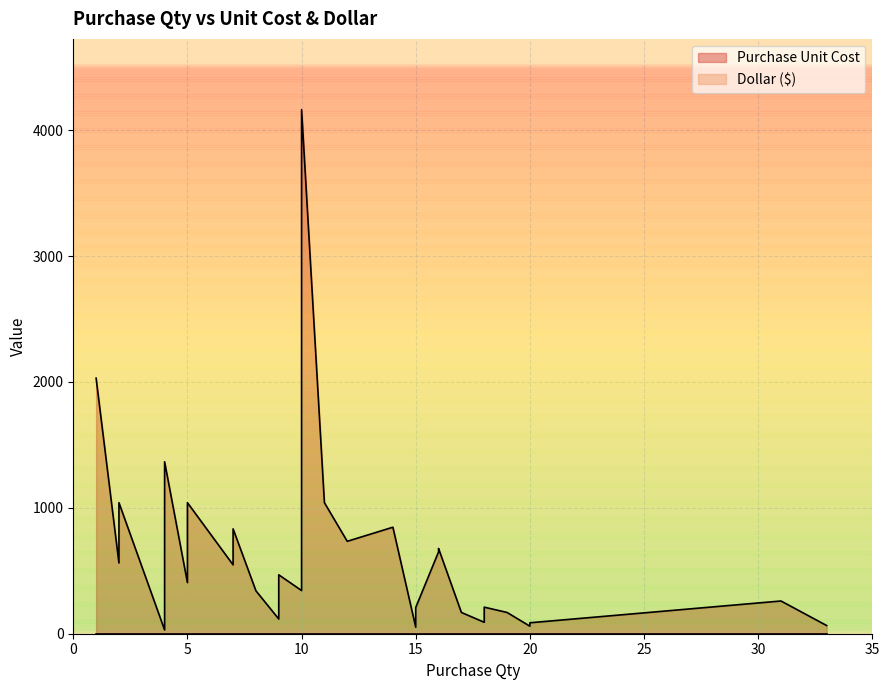

In Purchase Unit Cost, how many points are higher than both neighbors (excluding endpoints)?

5